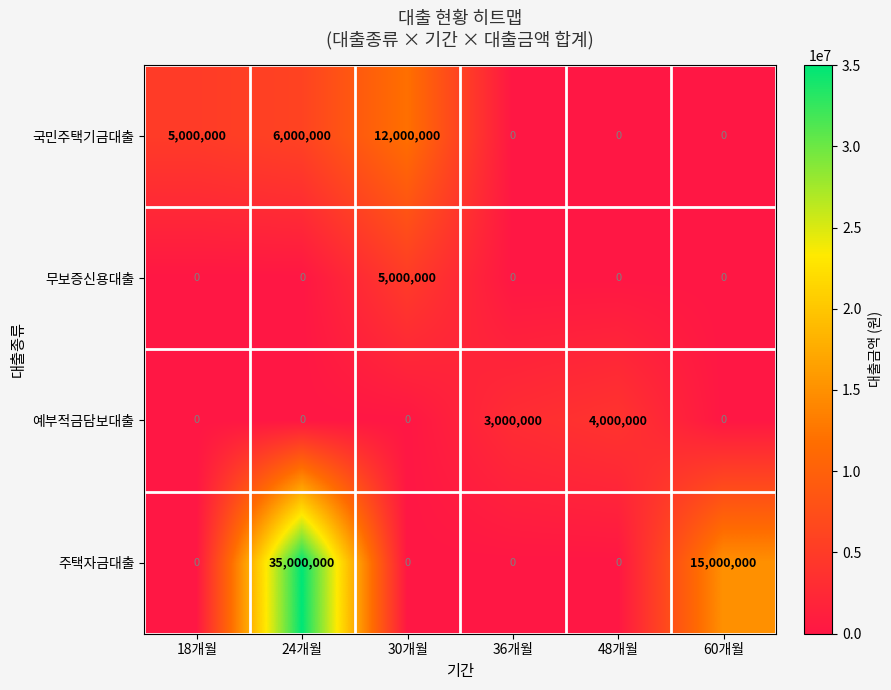

Reading right to left, extract all data points from this chart.

국민주택기금대출: 0	0	0	12000000	6000000	5000000
무보증신용대출: 0	0	0	5000000	0	0
예부적금담보대출: 0	4000000	3000000	0	0	0
주택자금대출: 15000000	0	0	0	35000000	0